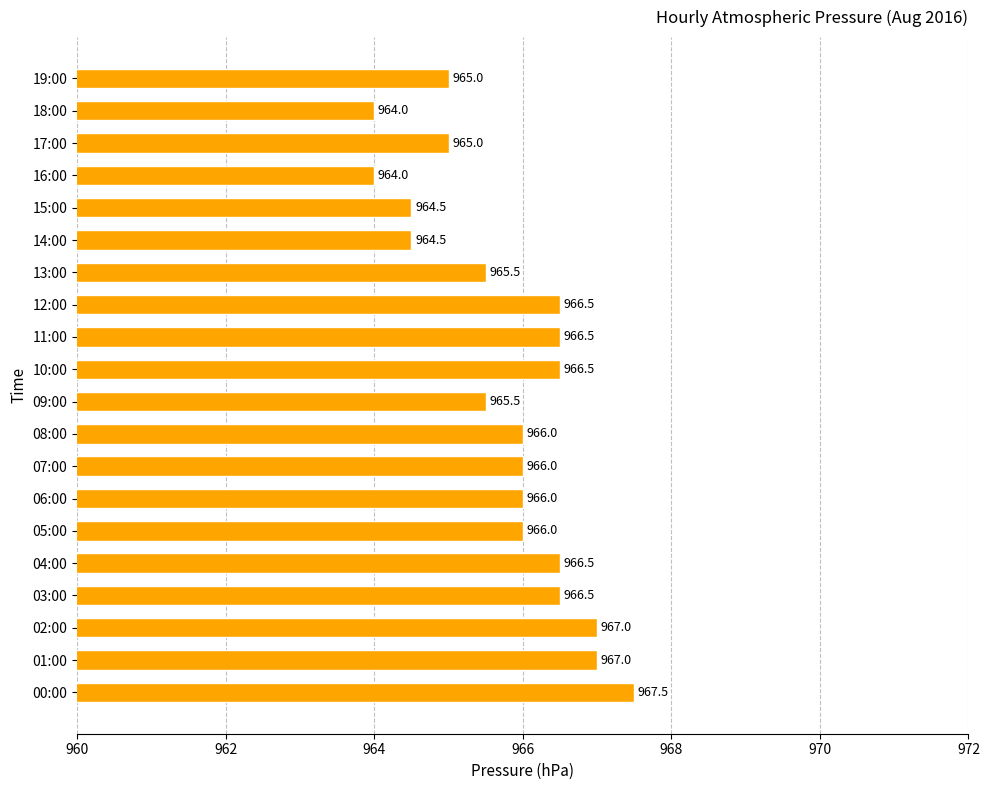

Read the value at 08:00.

966.0